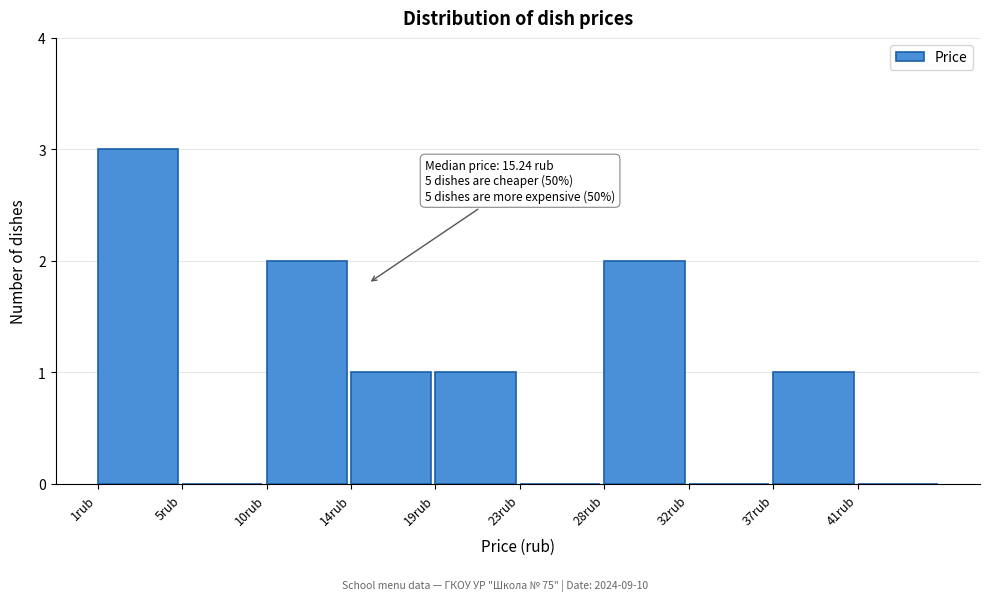

Over which range of the x-axis is the bar tallest?

1.0 to 5.5